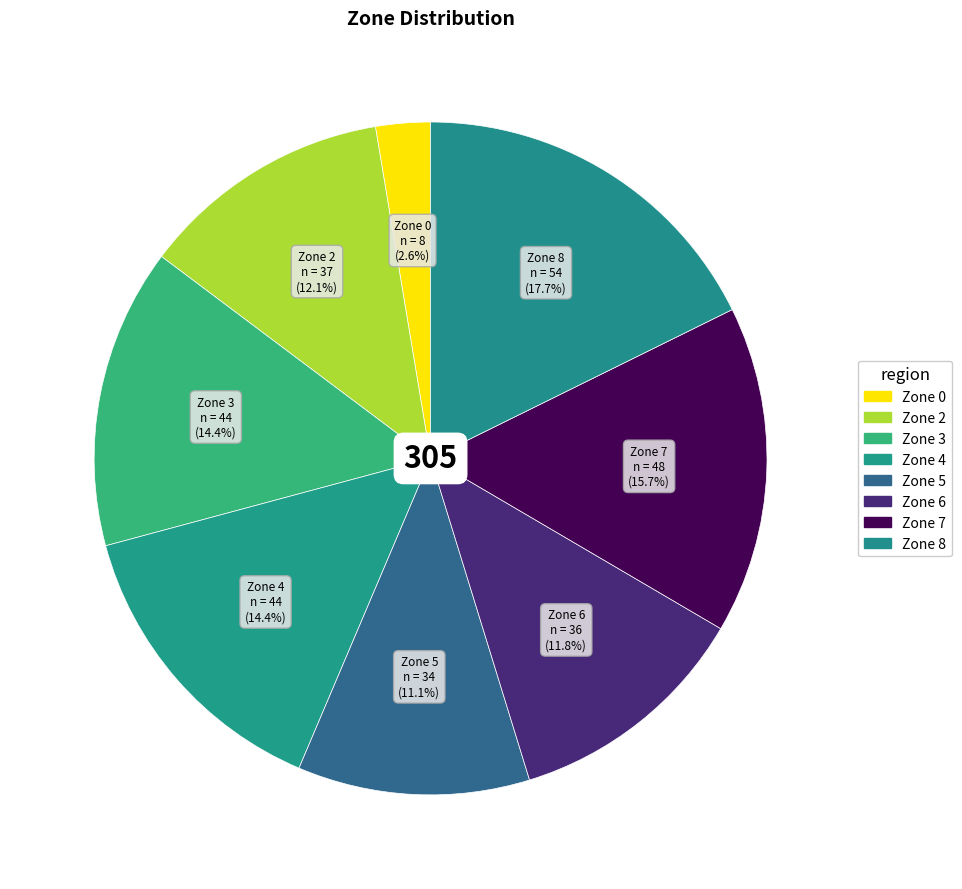

What percentage is NOT represented by Zone 4?

85.6%